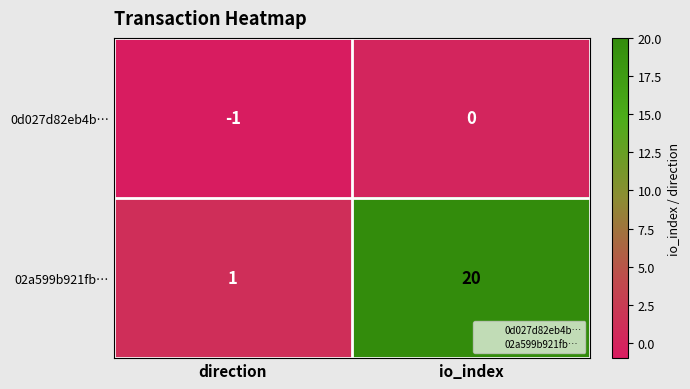

Reading left to right, list all the values displayed in this chart.

0d027d82eb4b…: -1	0
02a599b921fb…: 1	20